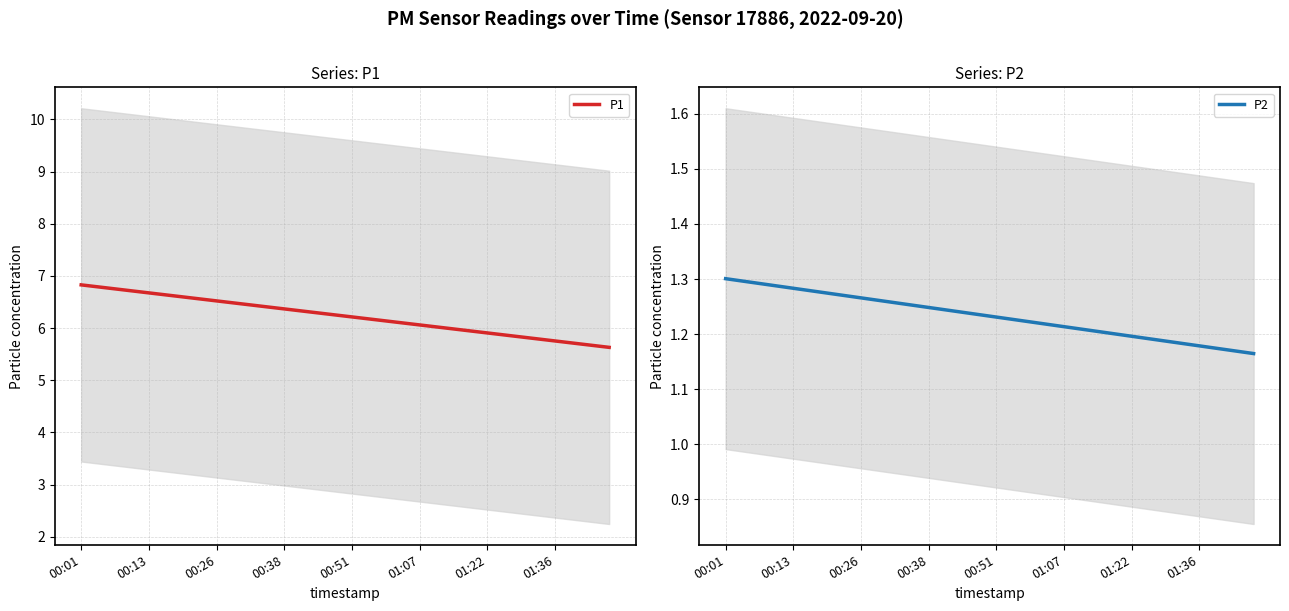

At how many categories does at least one series exceed 1?

40